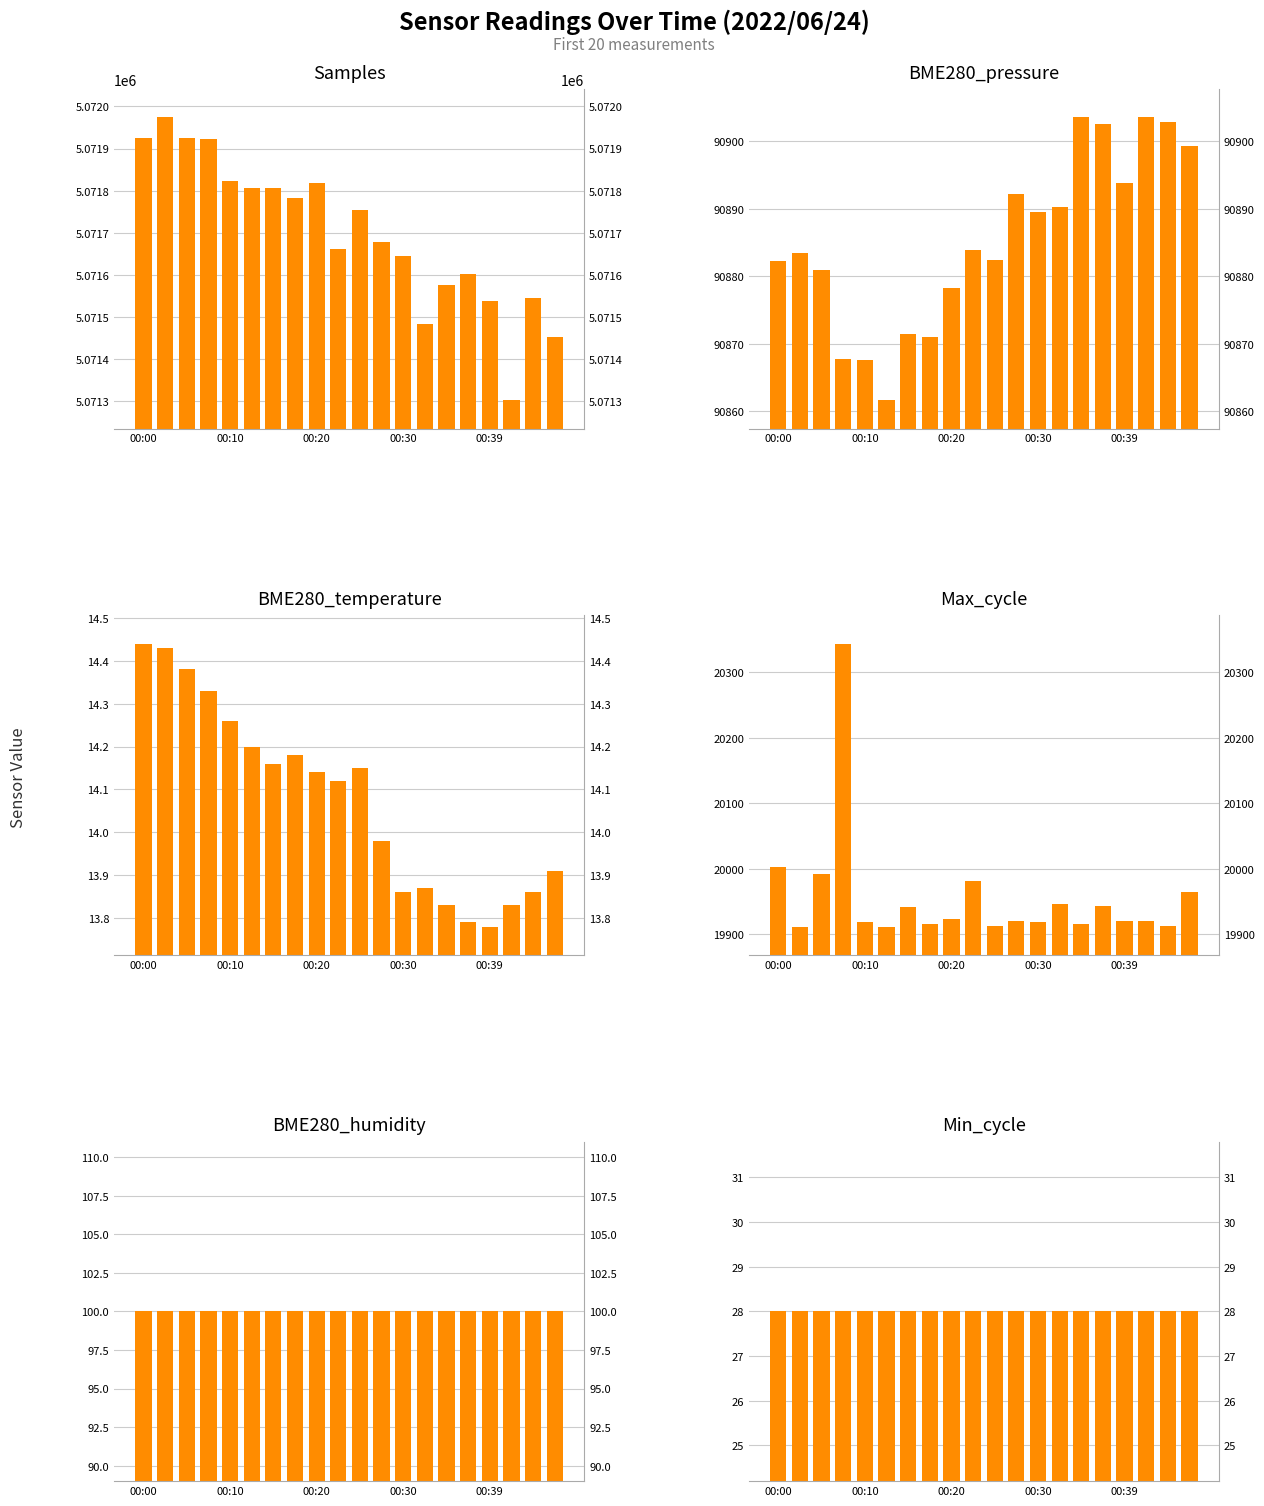

How many groups of bars are there?

20